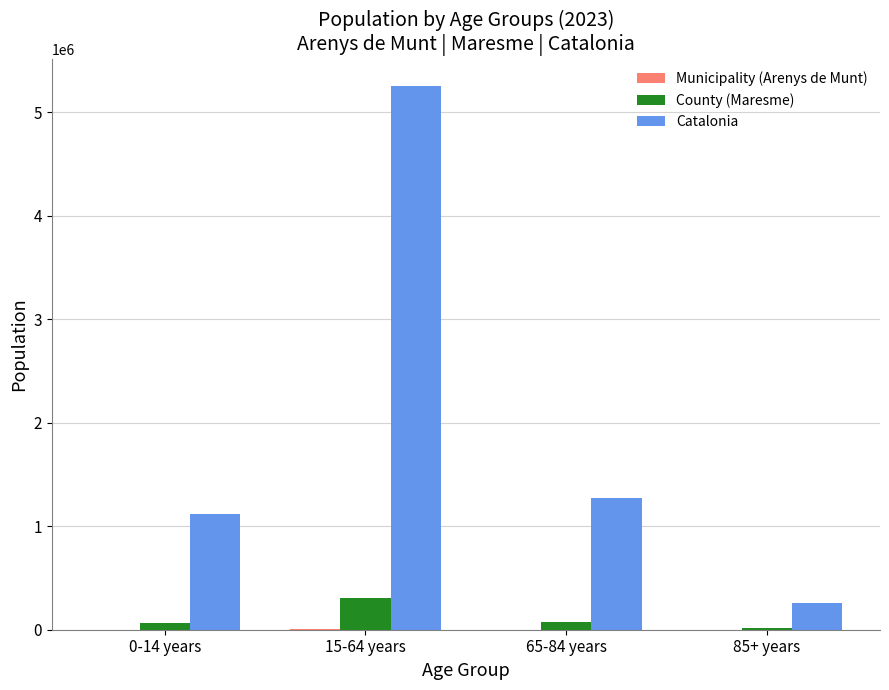

Which series changed the most between 15-64 years and 65-84 years?

Catalonia